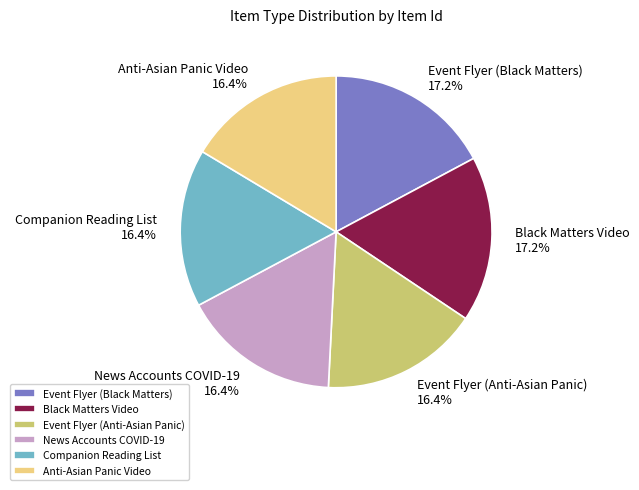

Approximately how many times larger is the value at Event Flyer (Anti-Asian Panic) compared to News Accounts COVID-19?

1.0